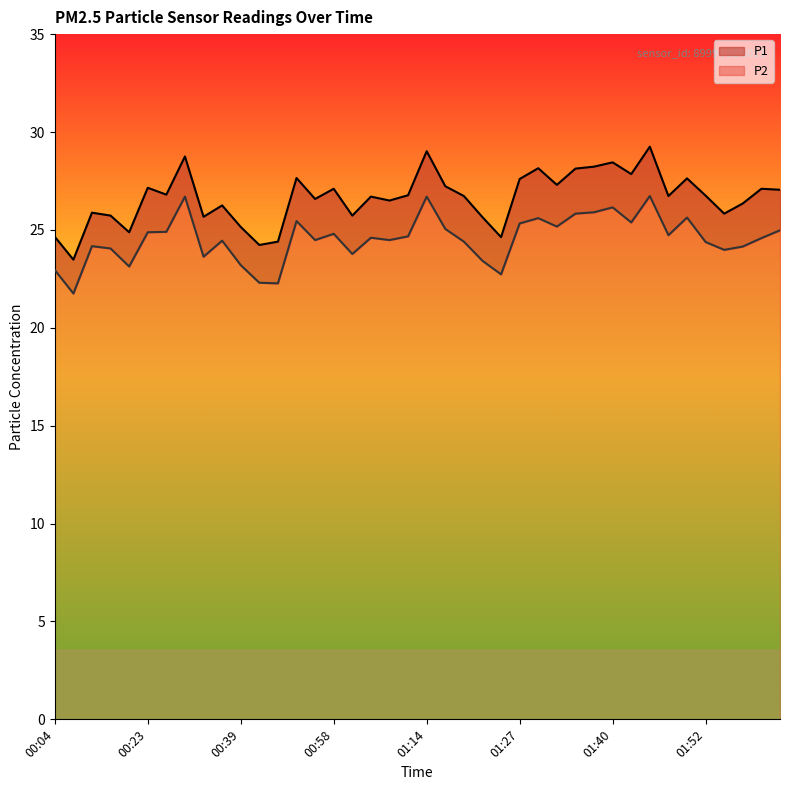

What is the difference between the P1 values at 00:17 and 01:00?

0.9